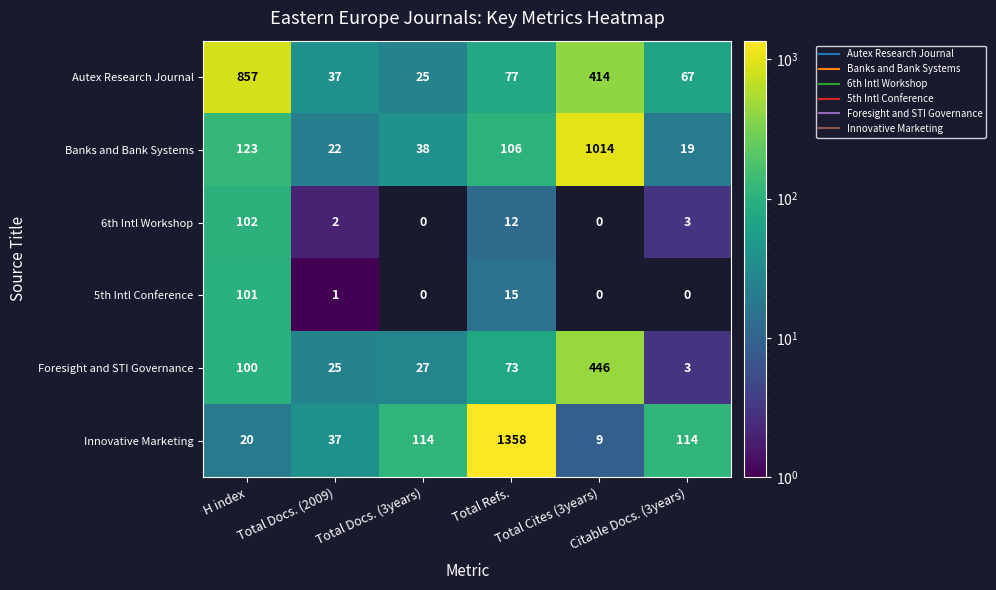

How many values in the Innovative Marketing series are below 114?

3